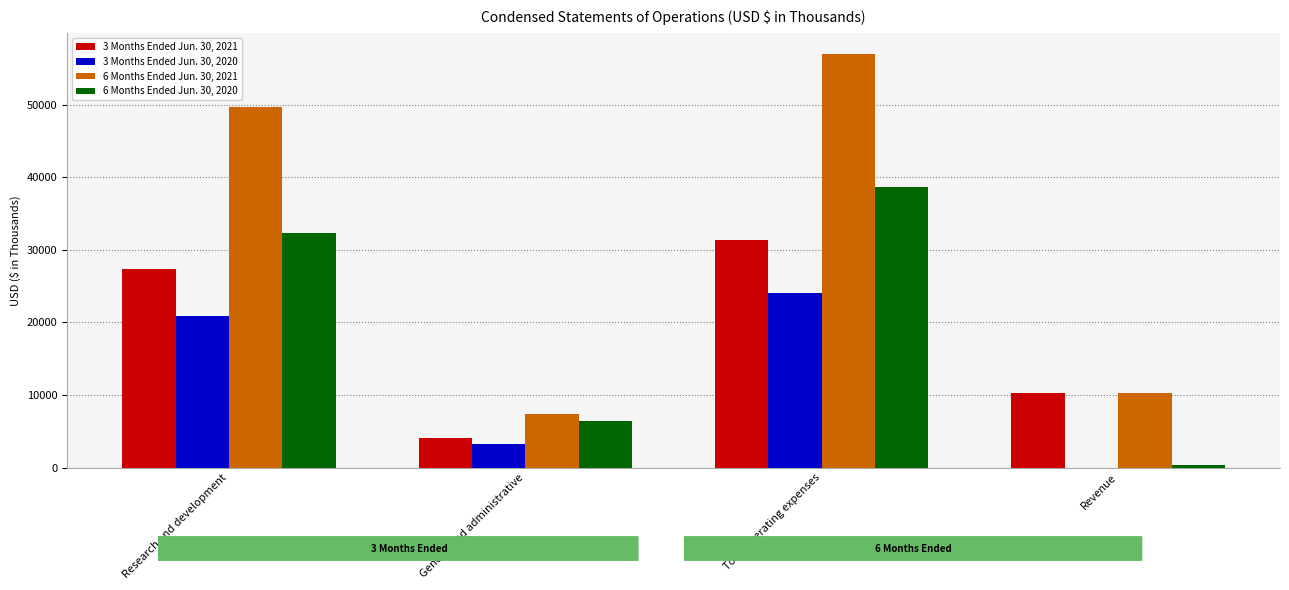

Are the bars grouped side by side (vs. stacked)?

Yes